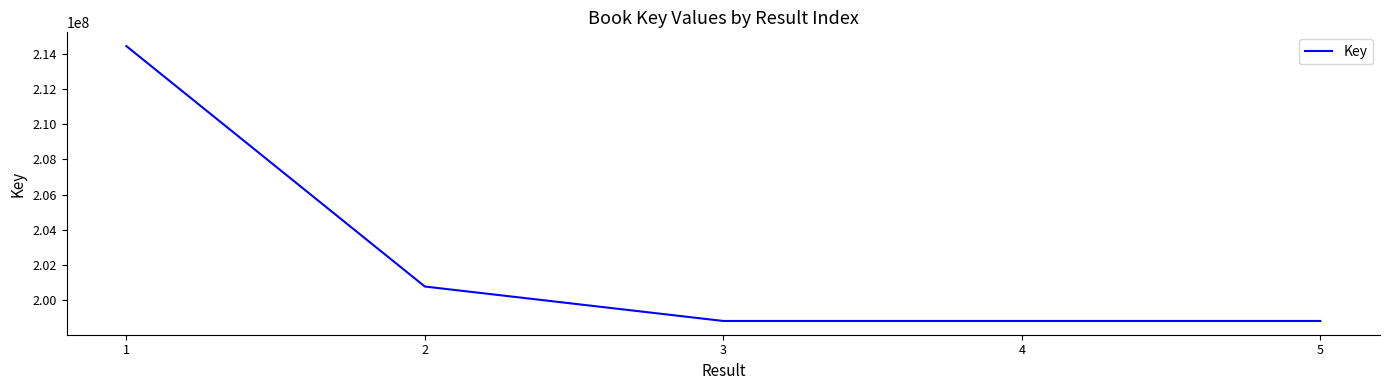

What is the minimum value shown in the chart?

198823128